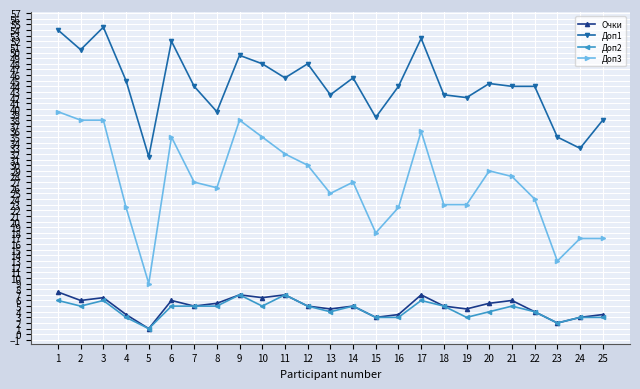

Which series has the largest total across all categories?

Доп1